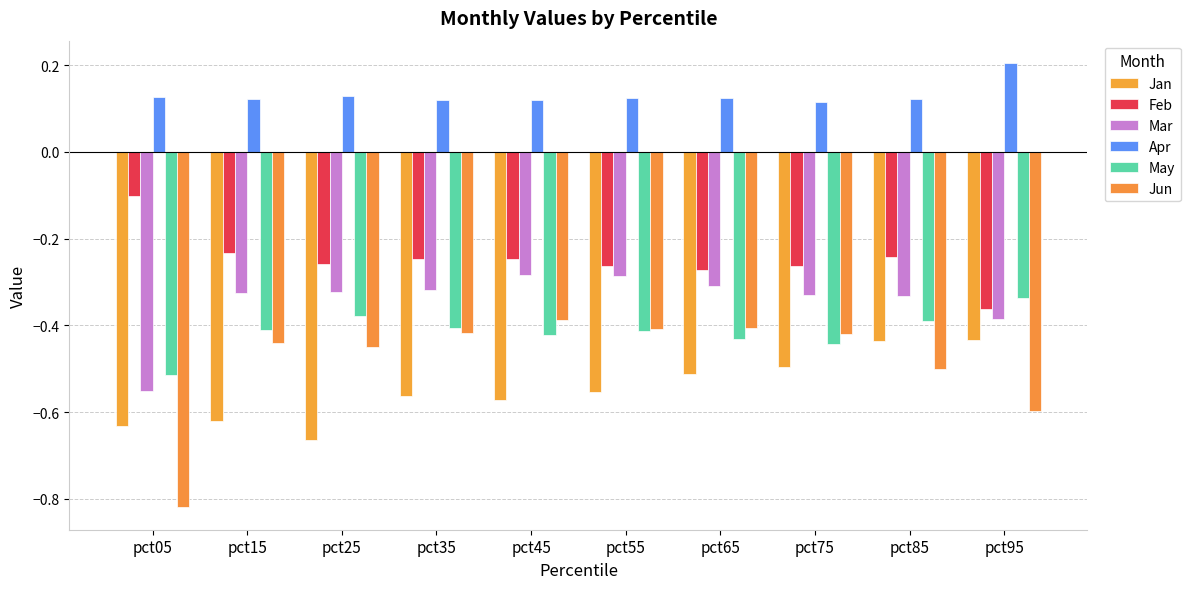

The Jan series shows -0.7 at pct95. True or false?

False